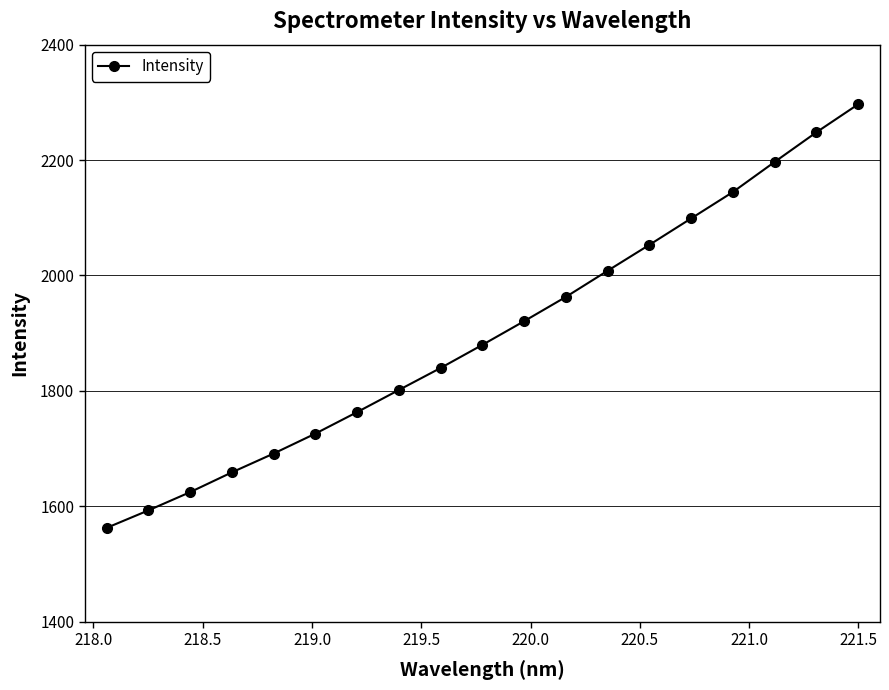

Does the chart have visible grid lines?

Yes